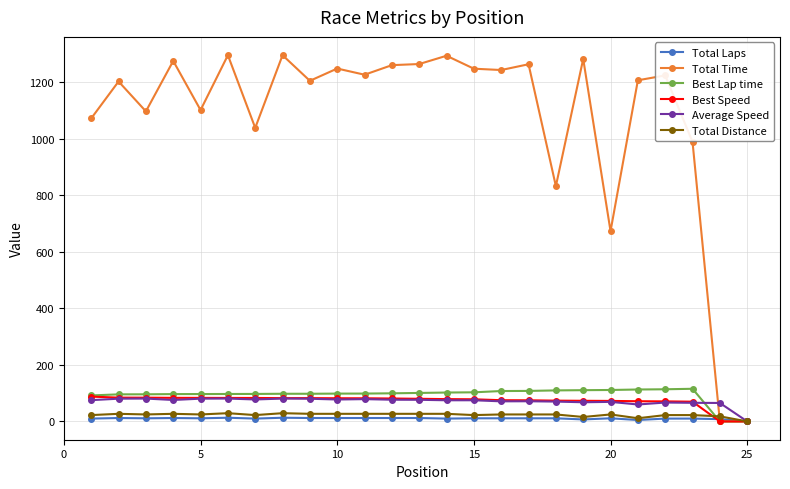

Which series has the widest spread of values?

Total Time